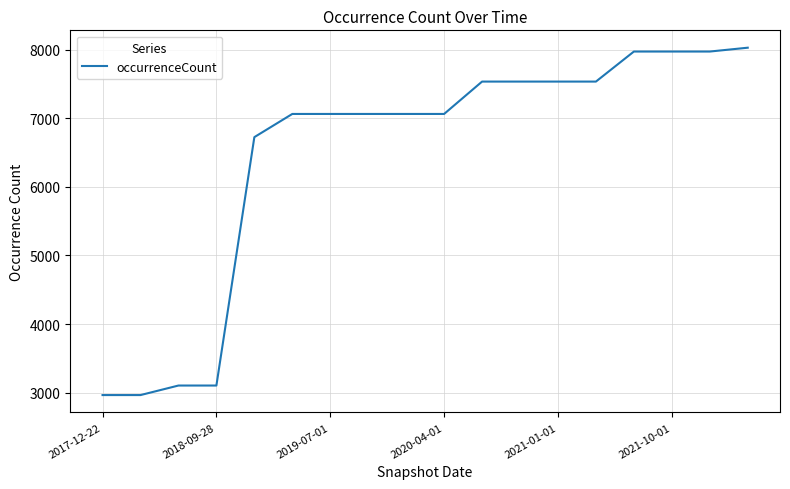

What is the difference between the second highest and minimum values?

5009